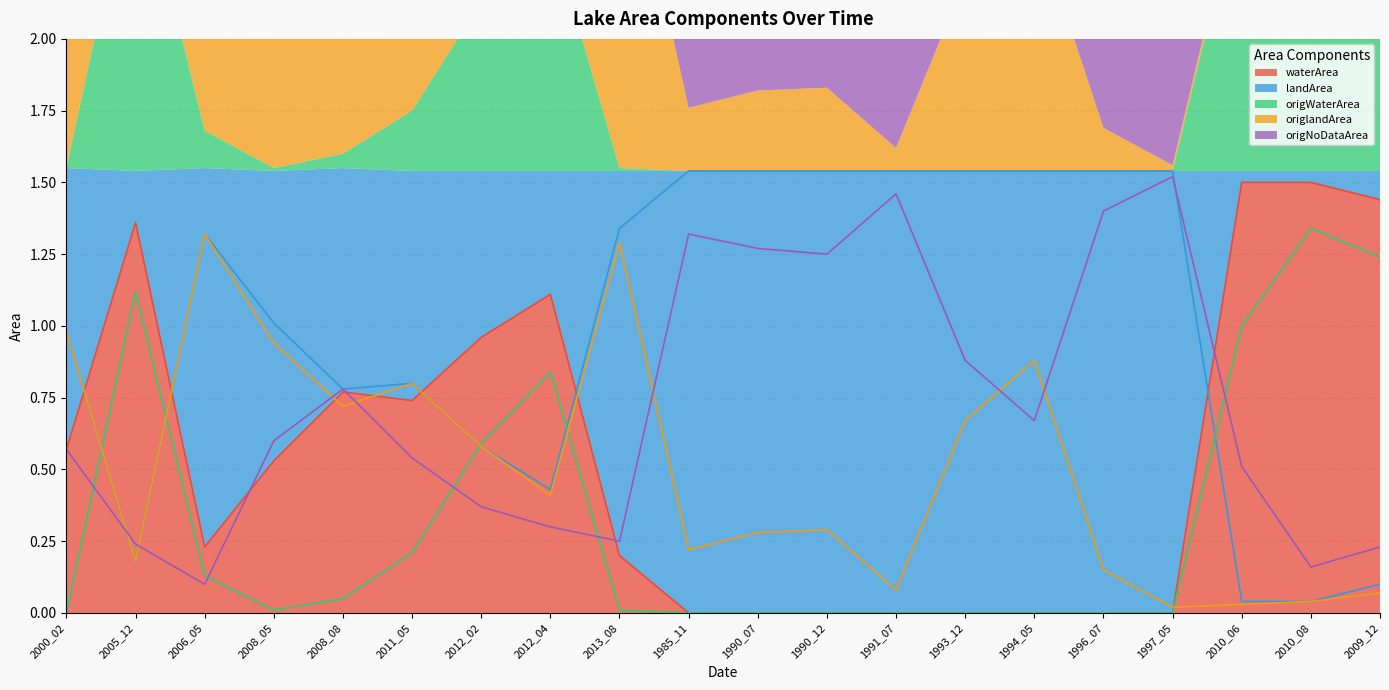

Reading right to left, extract all data points from this chart.

waterArea: 2009_12=1.4	2010_08=1.5	2010_06=1.5	1997_05=0.0	1996_07=0.0	1994_05=0.0	1993_12=0.0	1991_07=0.0	1990_12=0.0	1990_07=0.0	1985_11=0.0	2013_08=0.2	2012_04=1.1	2012_02=1.0	2011_05=0.7	2008_08=0.8	2008_05=0.5	2006_05=0.2	2005_12=1.4	2000_02=0.6
landArea: 2009_12=0.1	2010_08=0.0	2010_06=0.0	1997_05=1.5	1996_07=1.5	1994_05=1.5	1993_12=1.5	1991_07=1.5	1990_12=1.5	1990_07=1.5	1985_11=1.5	2013_08=1.3	2012_04=0.4	2012_02=0.6	2011_05=0.8	2008_08=0.8	2008_05=1.0	2006_05=1.3	2005_12=0.2	2000_02=1.0
origWaterArea: 2009_12=1.2	2010_08=1.3	2010_06=1.0	1997_05=0.0	1996_07=0.0	1994_05=0.0	1993_12=0.0	1991_07=0.0	1990_12=0.0	1990_07=0.0	1985_11=0.0	2013_08=0.0	2012_04=0.8	2012_02=0.6	2011_05=0.2	2008_08=0.1	2008_05=0.0	2006_05=0.1	2005_12=1.1	2000_02=0.0
origlandArea: 2009_12=0.1	2010_08=0.0	2010_06=0.0	1997_05=0.0	1996_07=0.1	1994_05=0.9	1993_12=0.7	1991_07=0.1	1990_12=0.3	1990_07=0.3	1985_11=0.2	2013_08=1.3	2012_04=0.4	2012_02=0.6	2011_05=0.8	2008_08=0.7	2008_05=0.9	2006_05=1.3	2005_12=0.2	2000_02=1.0
origNoDataArea: 2009_12=0.2	2010_08=0.2	2010_06=0.5	1997_05=1.5	1996_07=1.4	1994_05=0.7	1993_12=0.9	1991_07=1.5	1990_12=1.2	1990_07=1.3	1985_11=1.3	2013_08=0.2	2012_04=0.3	2012_02=0.4	2011_05=0.5	2008_08=0.8	2008_05=0.6	2006_05=0.1	2005_12=0.2	2000_02=0.6